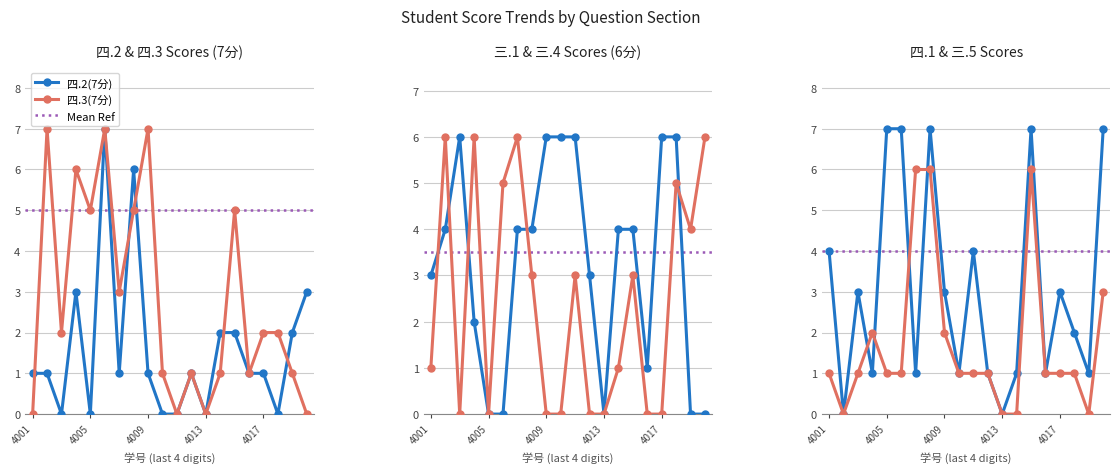

At which category is the sum across all series the highest?

2022064008